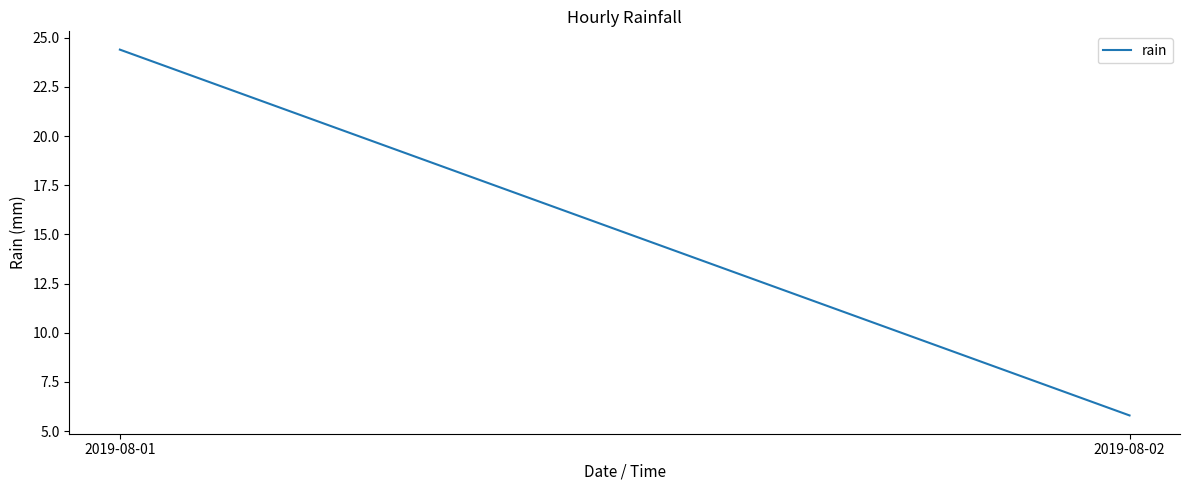

Is this an area chart (filled region under the line)?

No